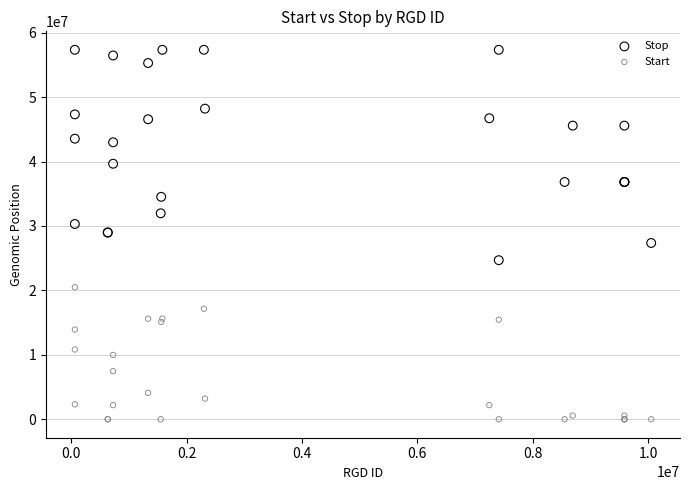

Which series contains the highest Y value?

Stop